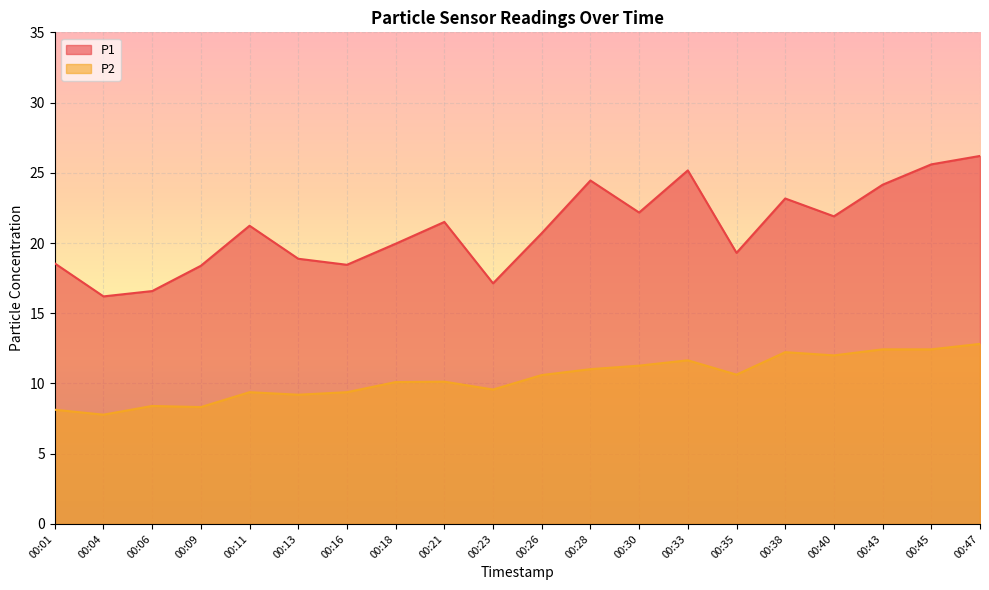

True or false: P1 and P2 cross at least once.

False